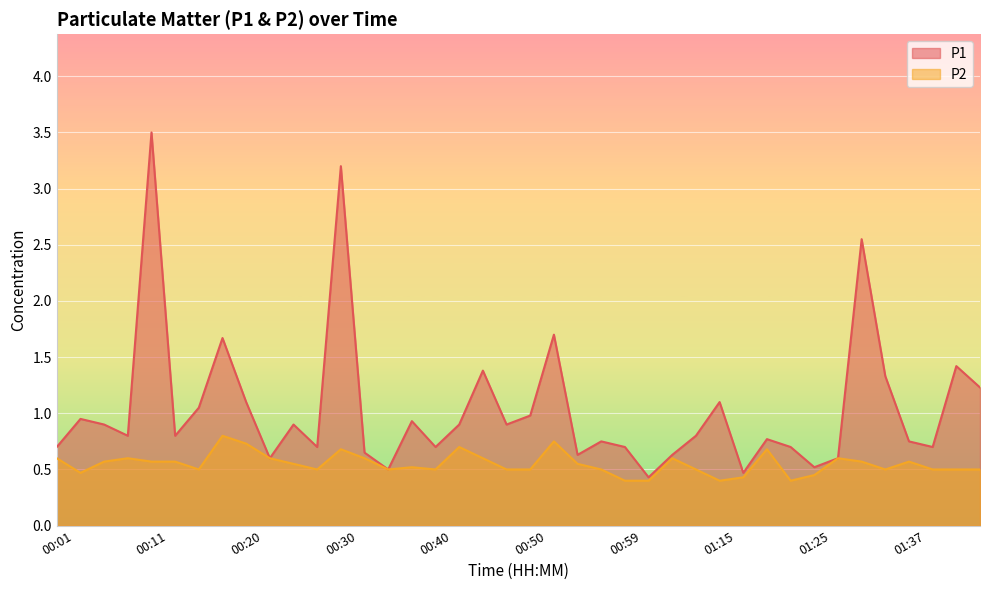

What is the label of the 6th point from the right?

01:29